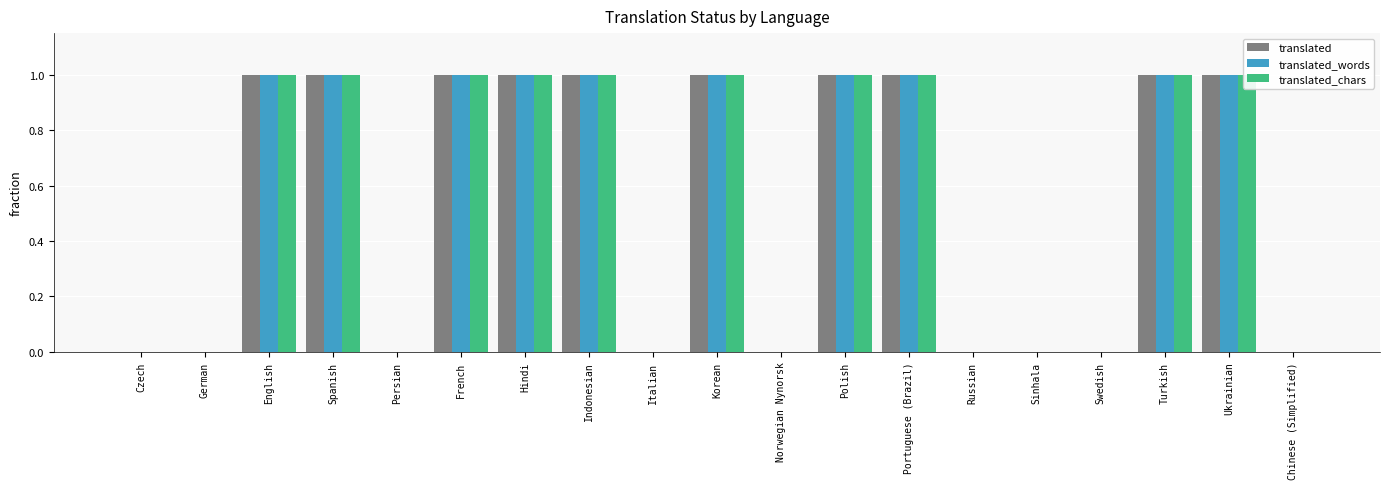

At which category is the sum across all series the highest?

English